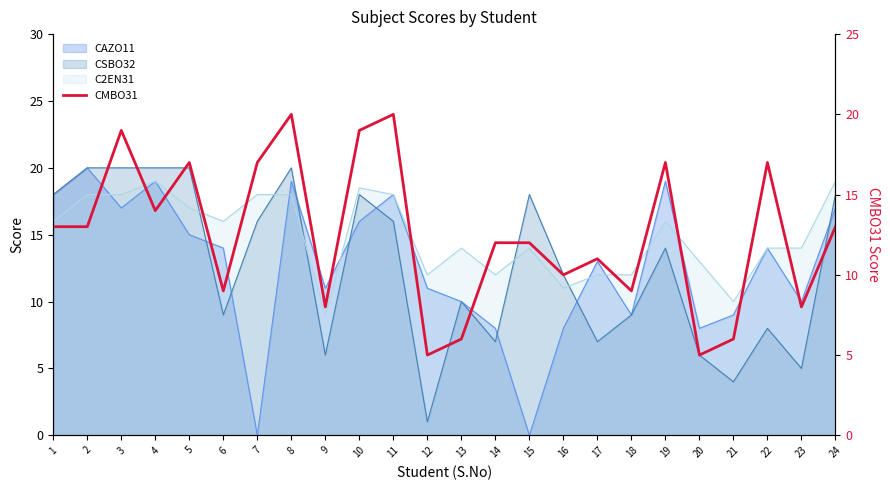

At which label is the value closest to 12?

14